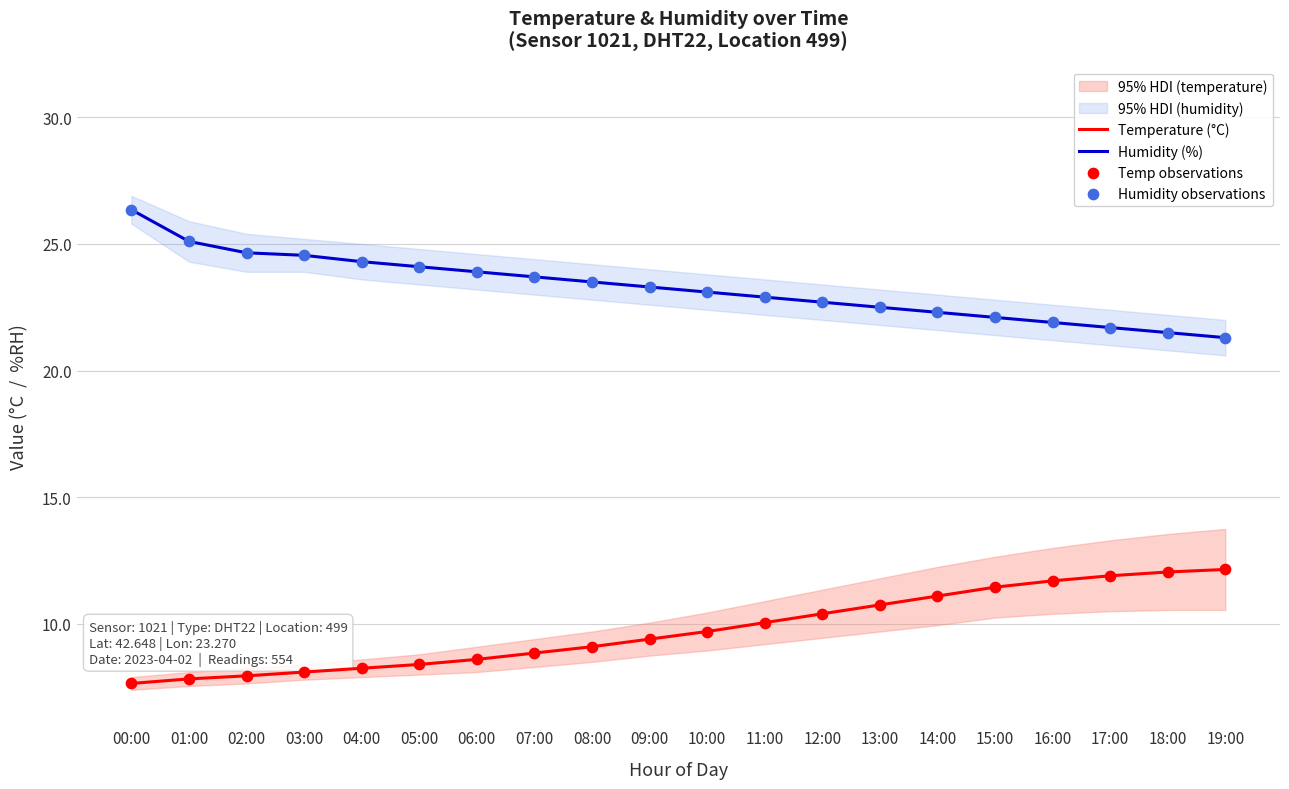

Which series has the largest total across all categories?

Humidity (%)